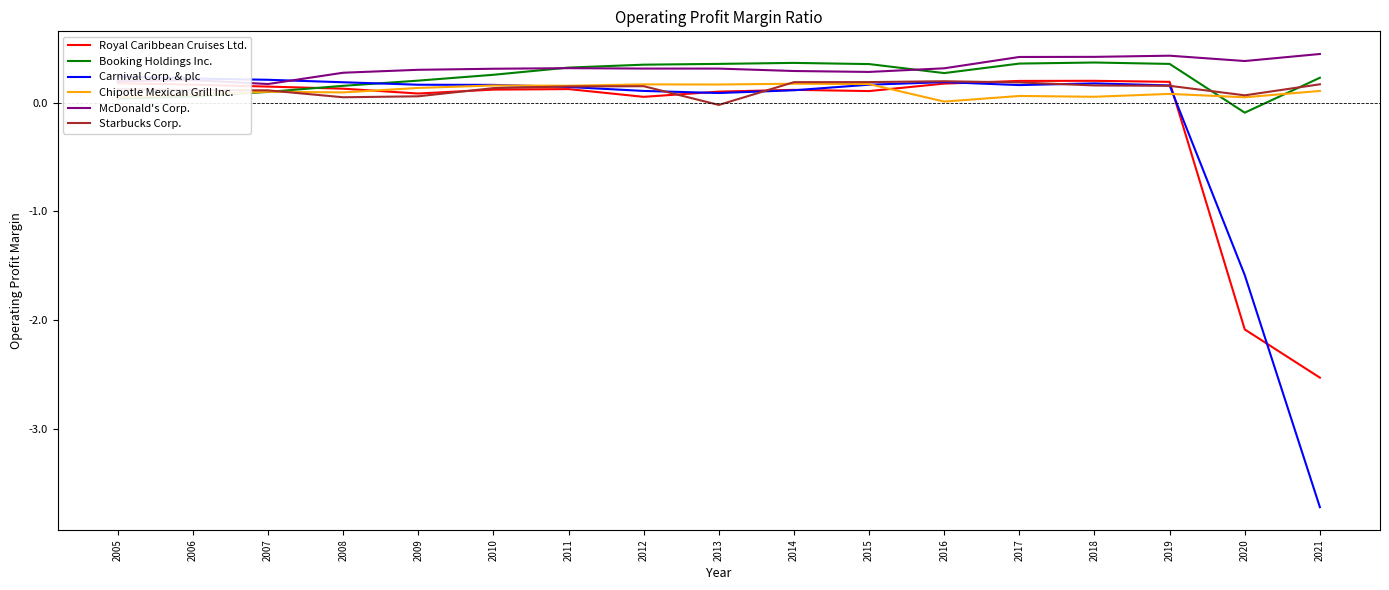

Where is the first local maximum for McDonald's Corp.?

2006